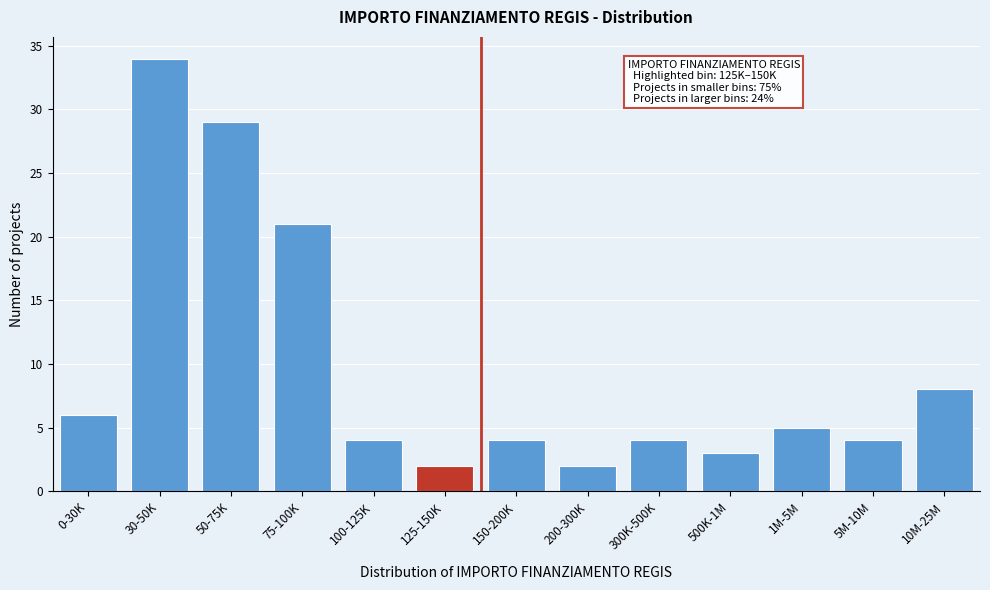

Reading left to right, what are all the values shown in this chart?

6	34	29	21	4	2	4	2	4	3	5	4	8